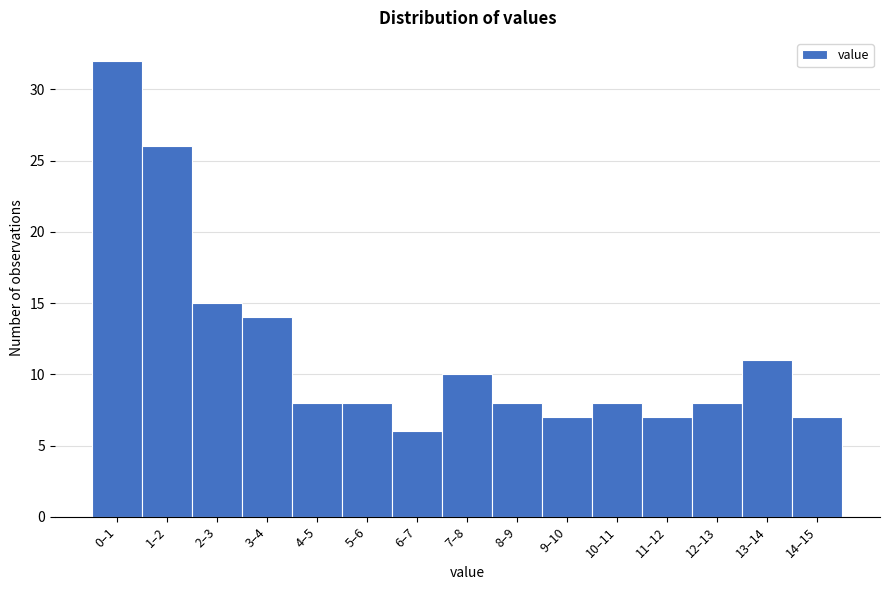

Reading left to right, what are all the values shown in this chart?

0–1=32	1–2=26	2–3=15	3–4=14	4–5=8	5–6=8	6–7=6	7–8=10	8–9=8	9–10=7	10–11=8	11–12=7	12–13=8	13–14=11	14–15=7